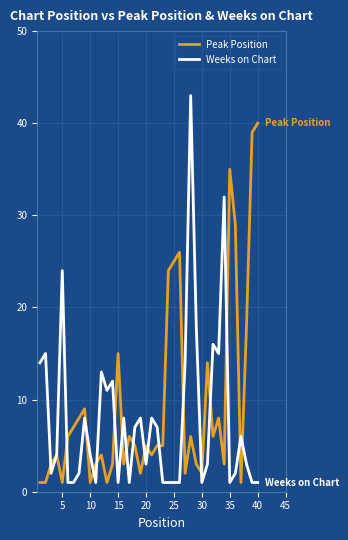

What is the highest value of the Peak Position series?

40